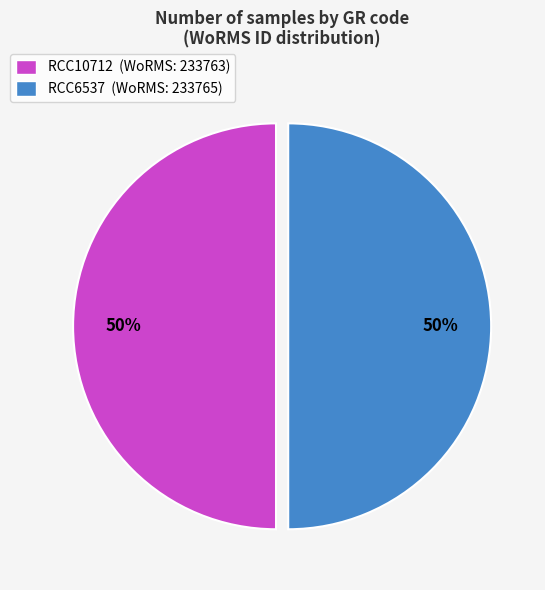

To the nearest percent, what percentage of the pie is RCC6537?

50%